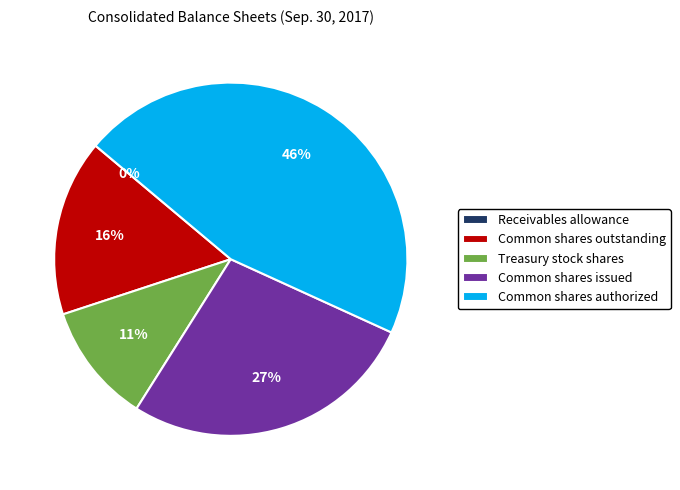

What is the largest slice in the pie chart?

Common shares authorized